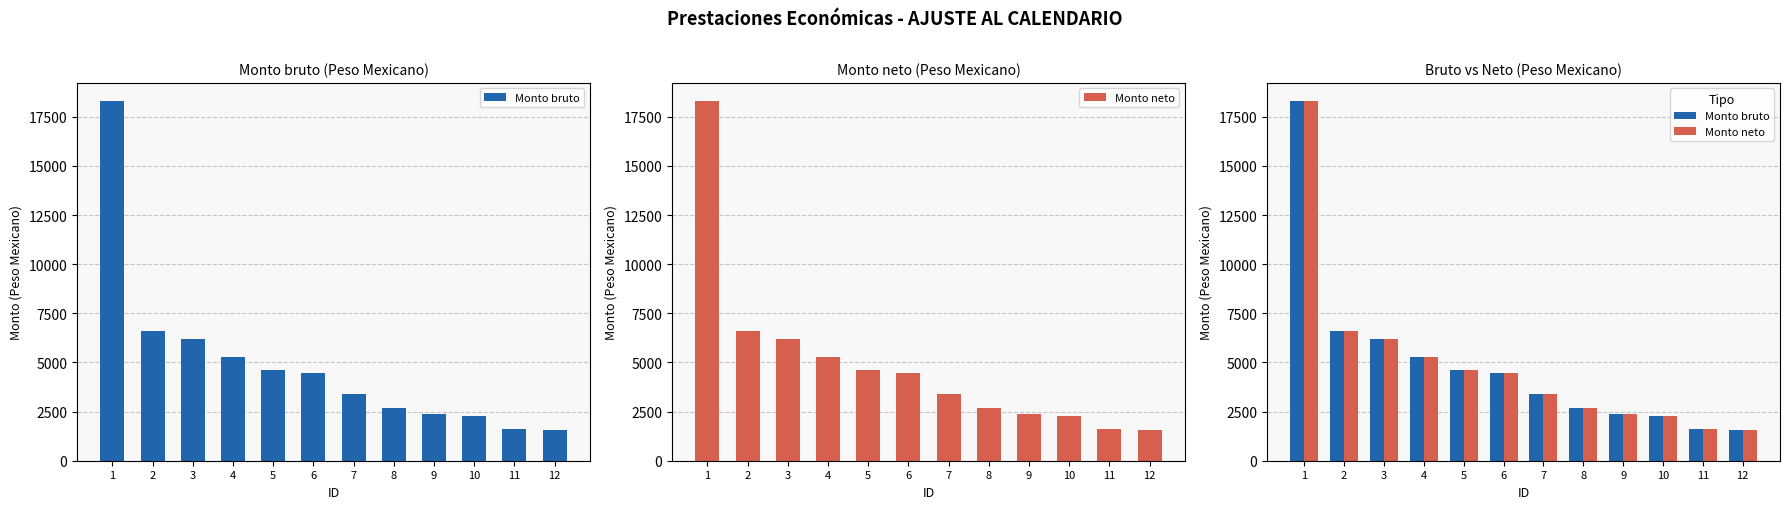

Which label corresponds to the smallest value in the chart?

12